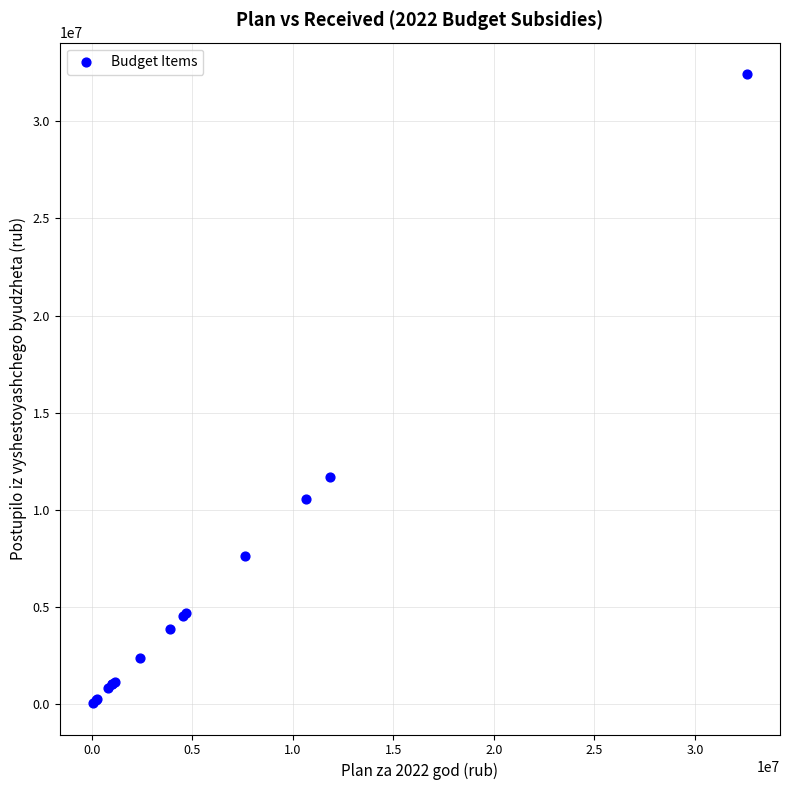

What Y value in the scatter plot is closest to 16241122?

11680261.5